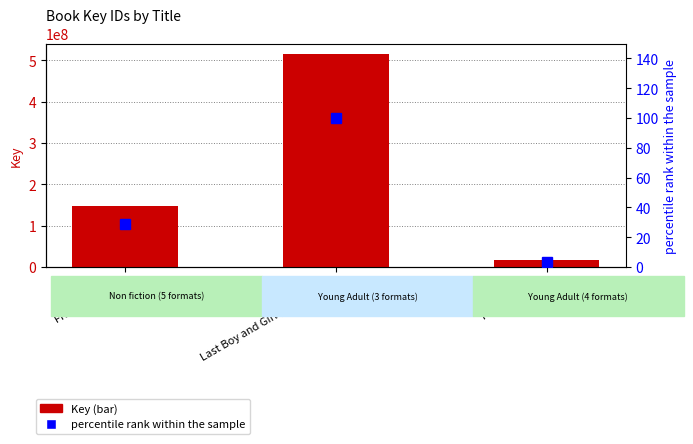

Which label corresponds to the largest value in the chart?

Last Boy and Girl in the World